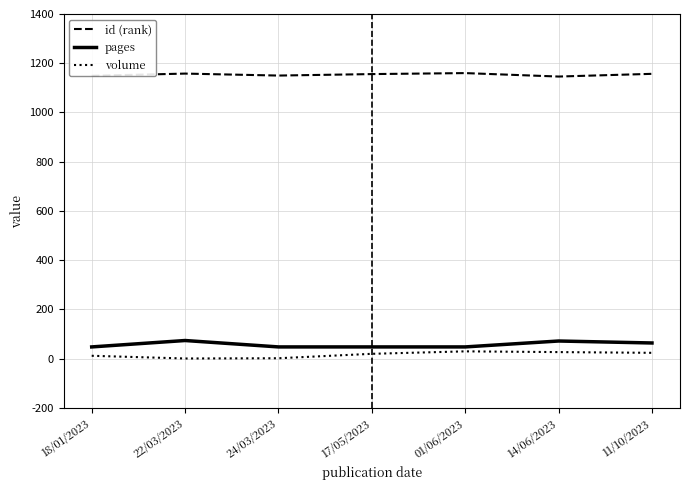

What is the greatest value displayed?

1160